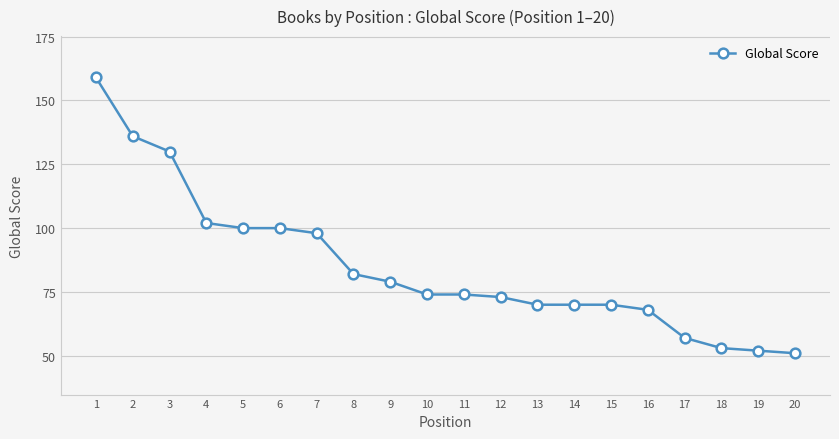

Which has a higher value, 7 or 10?

7